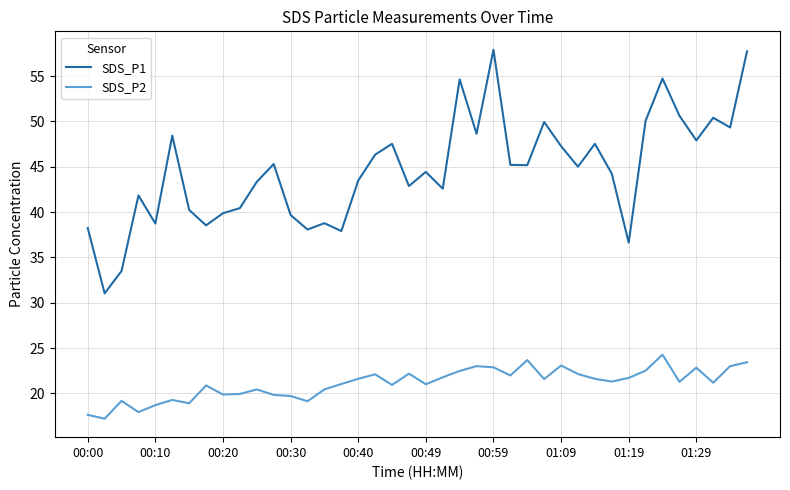

Rank the series by their maximum value, from highest to lowest.

SDS_P1, SDS_P2